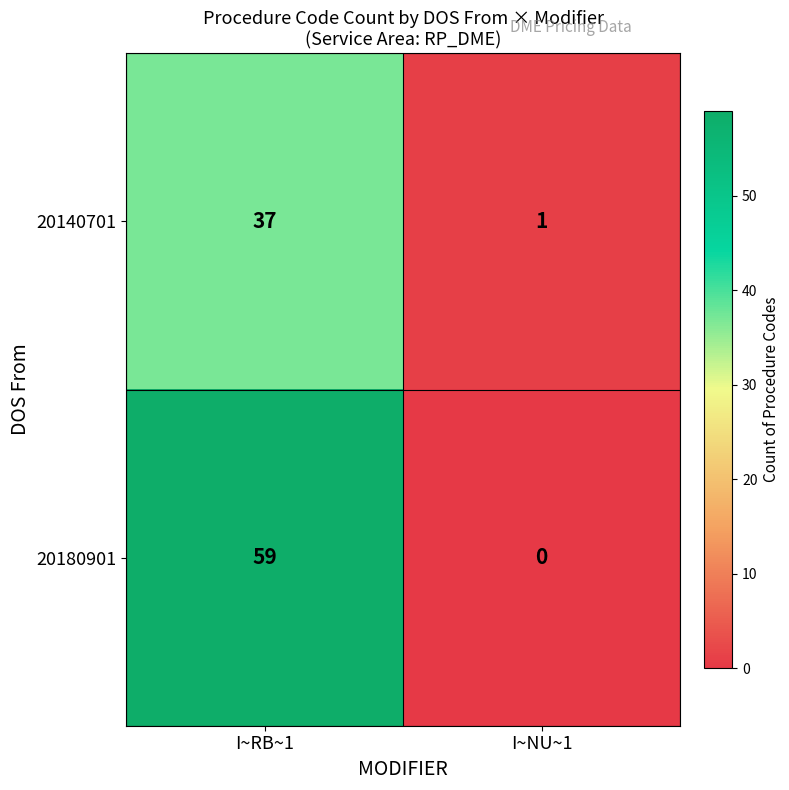

Is it true that 20140701 equals 57 at I~RB~1?

False